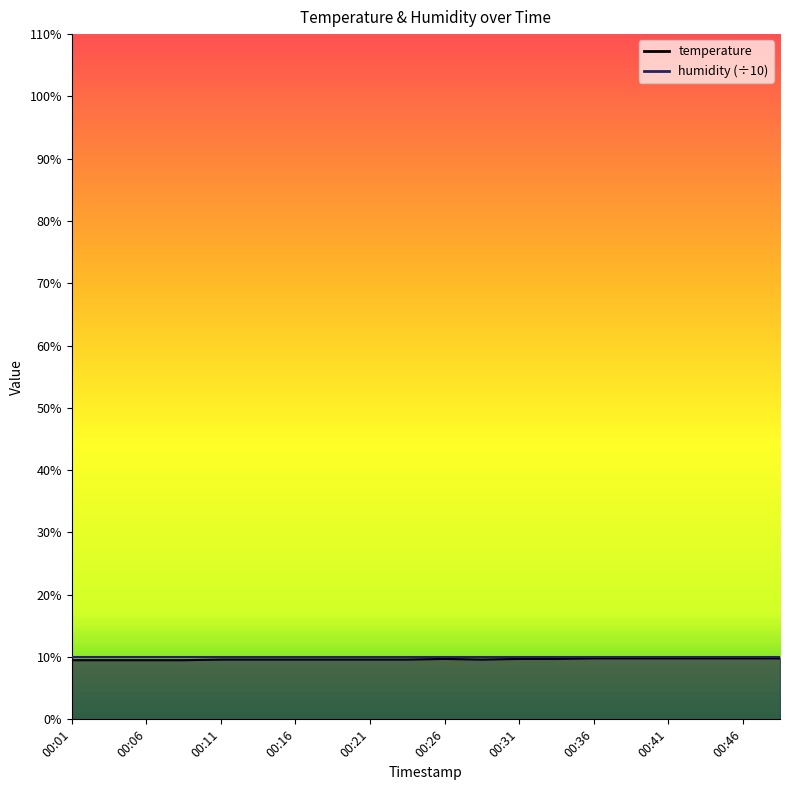

Rank the categories by value from lowest to highest.

00:01, 00:04, 00:06, 00:09, 00:11, 00:14, 00:16, 00:18, 00:21, 00:23, 00:28, 00:26, 00:31, 00:33, 00:36, 00:38, 00:41, 00:43, 00:46, 00:48